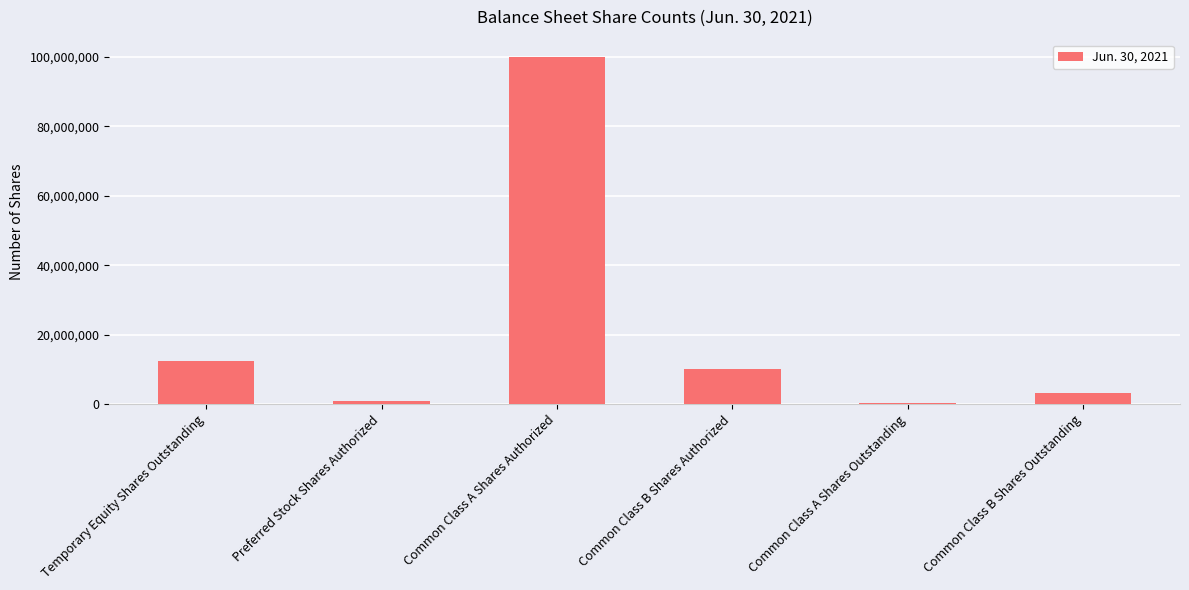

What position from the right is Temporary Equity Shares Outstanding?

6